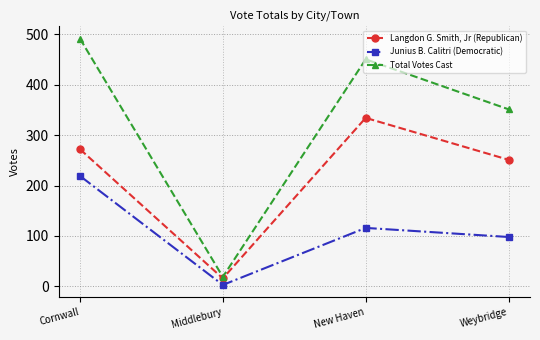

Reading left to right, extract all data points from this chart.

Langdon G. Smith, Jr (Republican): Cornwall=272	Middlebury=16	New Haven=334	Weybridge=251
Junius B. Calitri (Democratic): Cornwall=219	Middlebury=3	New Haven=116	Weybridge=98
Total Votes Cast: Cornwall=491	Middlebury=19	New Haven=450	Weybridge=351